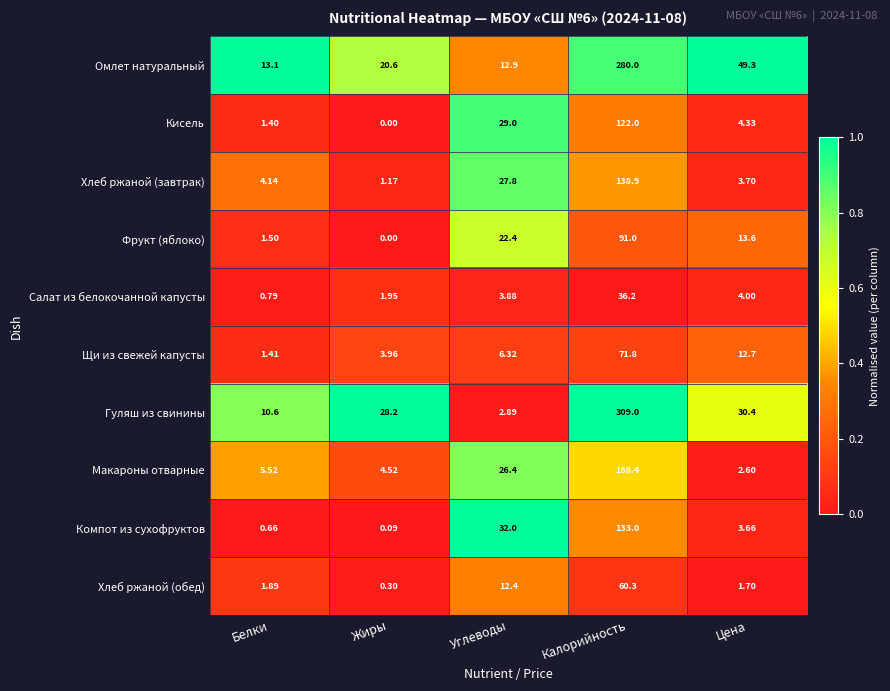

List the series in order of their peak value, highest first.

Гуляш из свинины, Омлет натуральный, Макароны отварные, Хлеб ржаной (завтрак), Компот из сухофруктов, Кисель, Фрукт (яблоко), Щи из свежей капусты, Хлеб ржаной (обед), Салат из белокочанной капусты